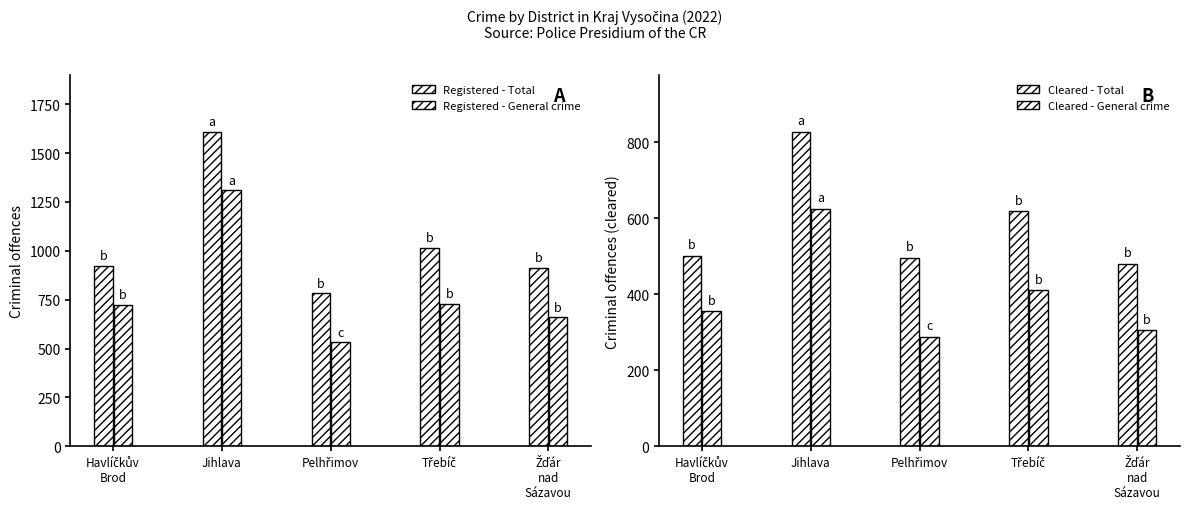

At which category is the sum across all series the highest?

Jihlava